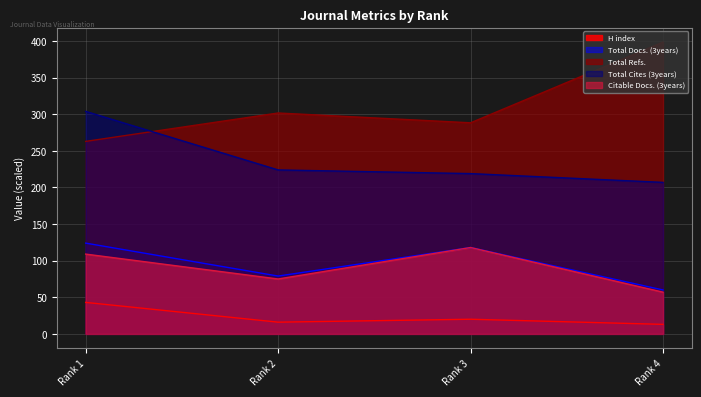

Reading left to right, extract all data points from this chart.

H index: Rank 1=43.0	Rank 2=16.0	Rank 3=20.0	Rank 4=13.0
Total Docs. (3years): Rank 1=124.0	Rank 2=79.0	Rank 3=118.0	Rank 4=60.0
Total Refs.: Rank 1=263.0	Rank 2=301.8	Rank 3=288.4	Rank 4=398.6
Total Cites (3years): Rank 1=304.0	Rank 2=224.0	Rank 3=219.0	Rank 4=207.0
Citable Docs. (3years): Rank 1=109.0	Rank 2=75.0	Rank 3=118.0	Rank 4=57.0